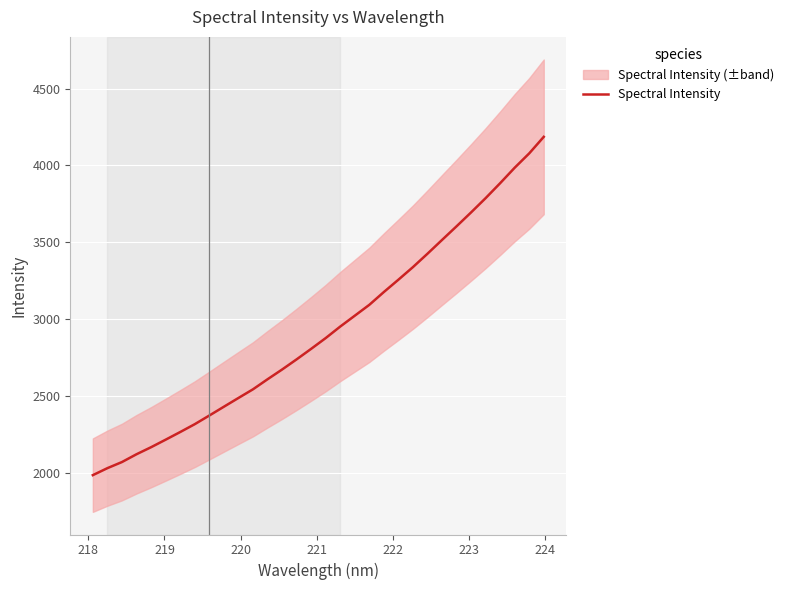

What is the difference between the second highest and minimum values?

2090.0